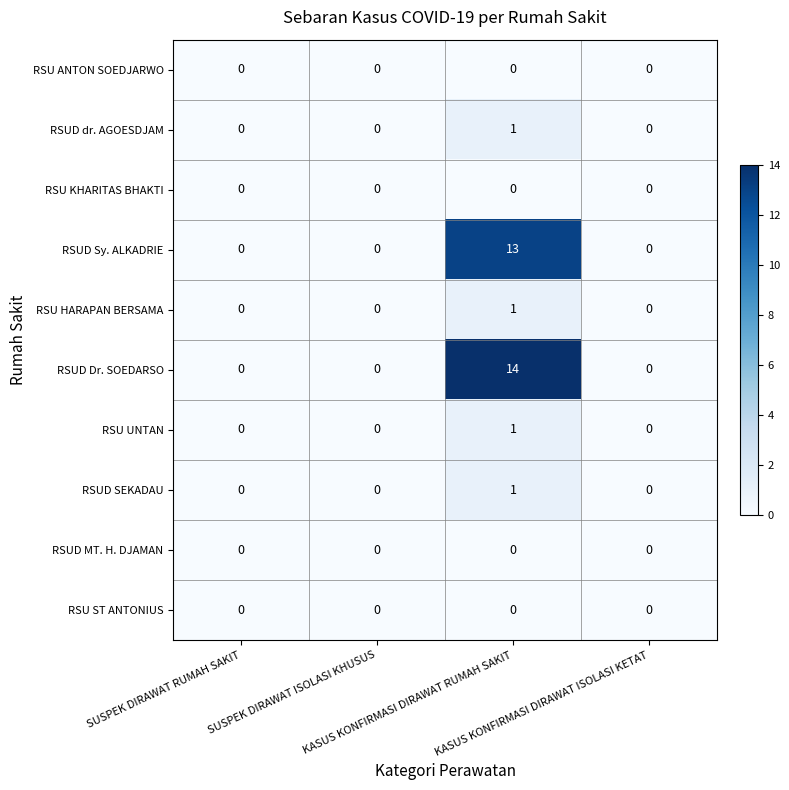

Which series has the largest total across all categories?

RSUD Dr. SOEDARSO